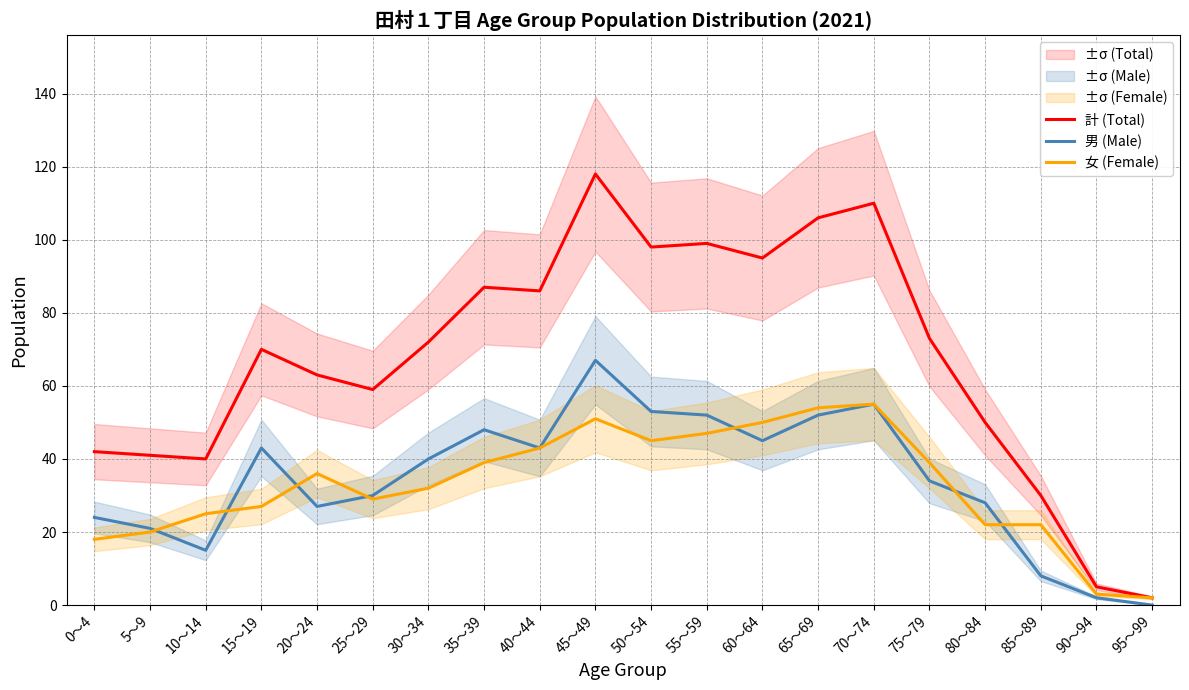

Which series has the widest spread of values?

計 (Total)